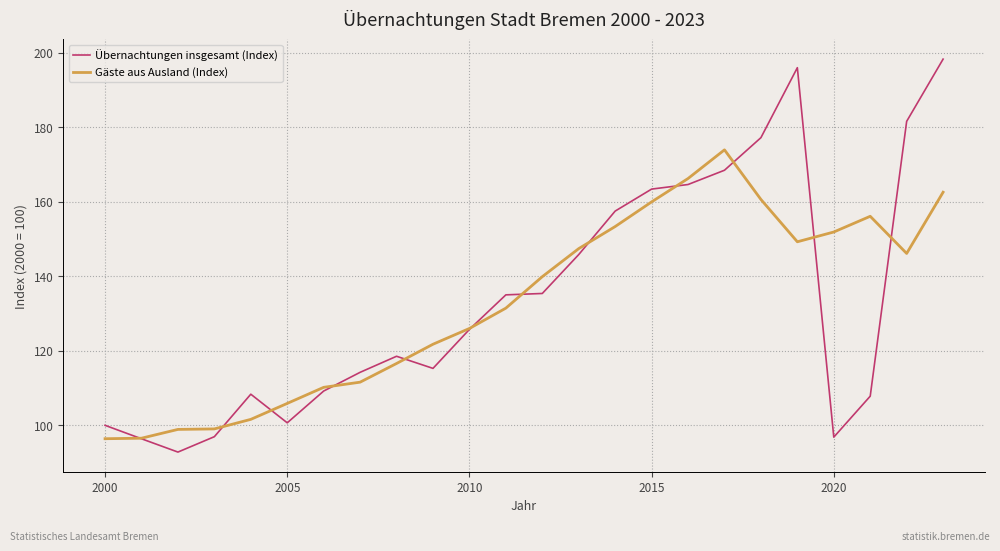

What is the minimum value shown in the chart?

92.8